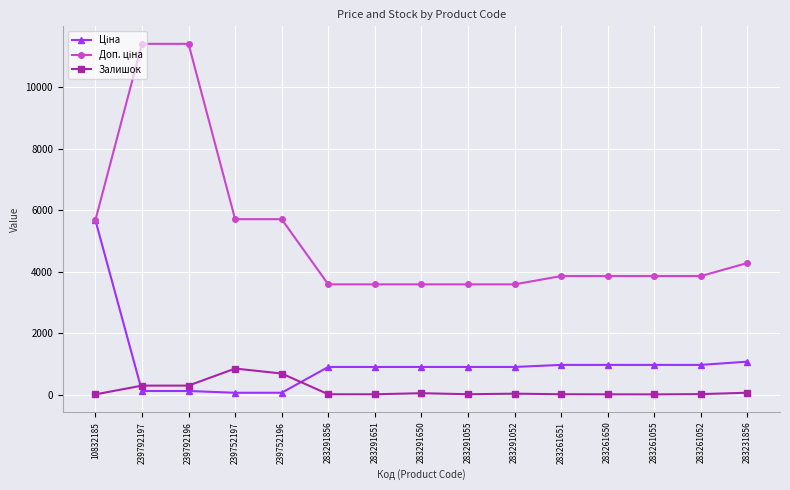

What is the total value across all series at 283261651?

4826.6